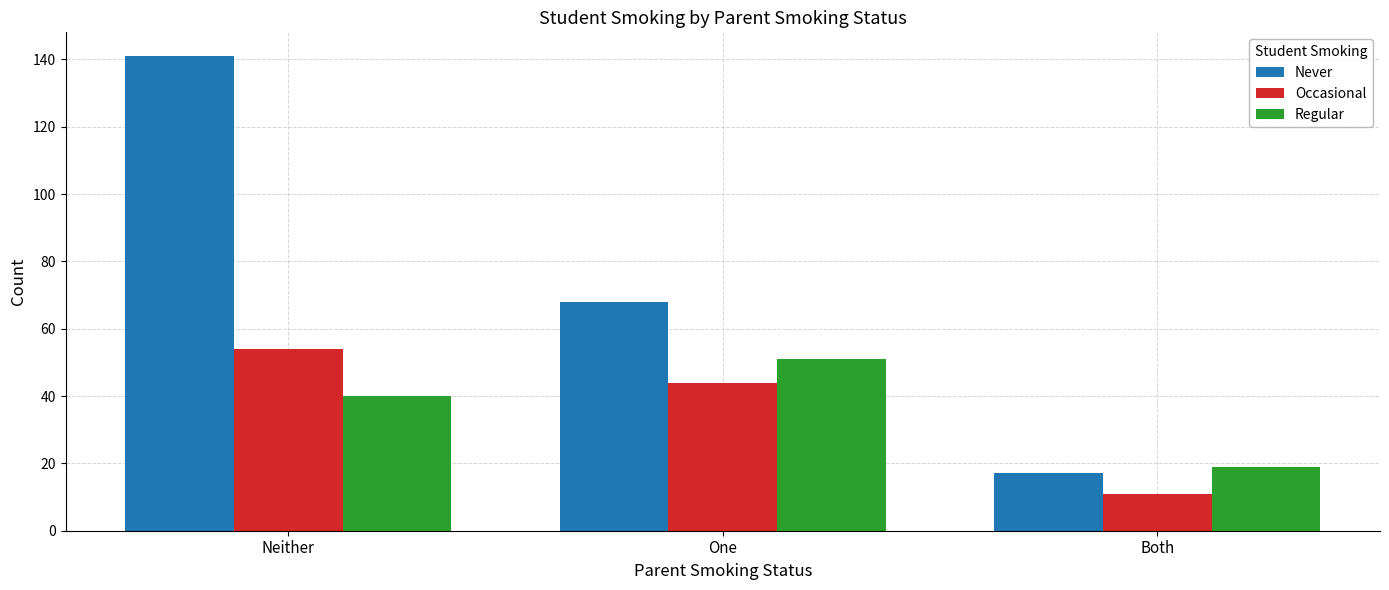

At which label does Never reach its minimum?

Both